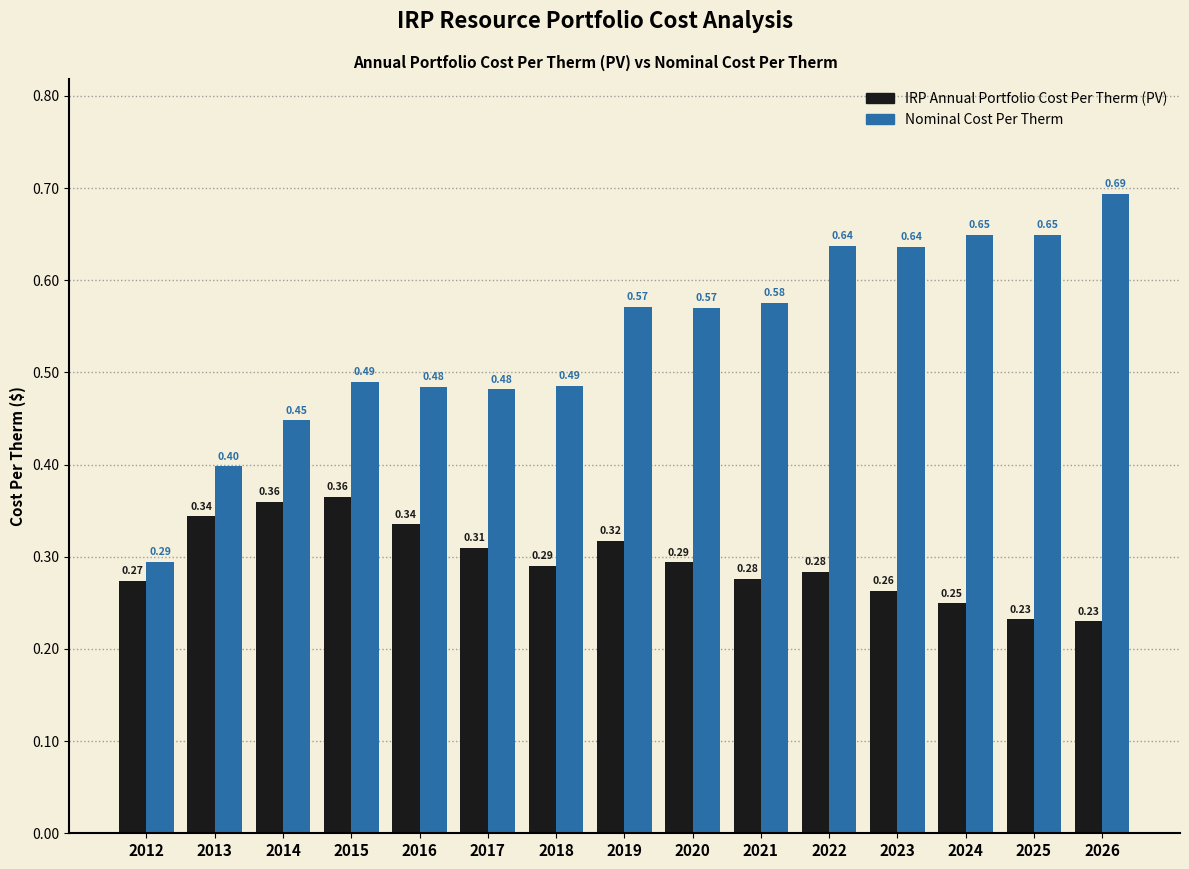

At which label does Nominal Cost Per Therm reach its peak?

2026